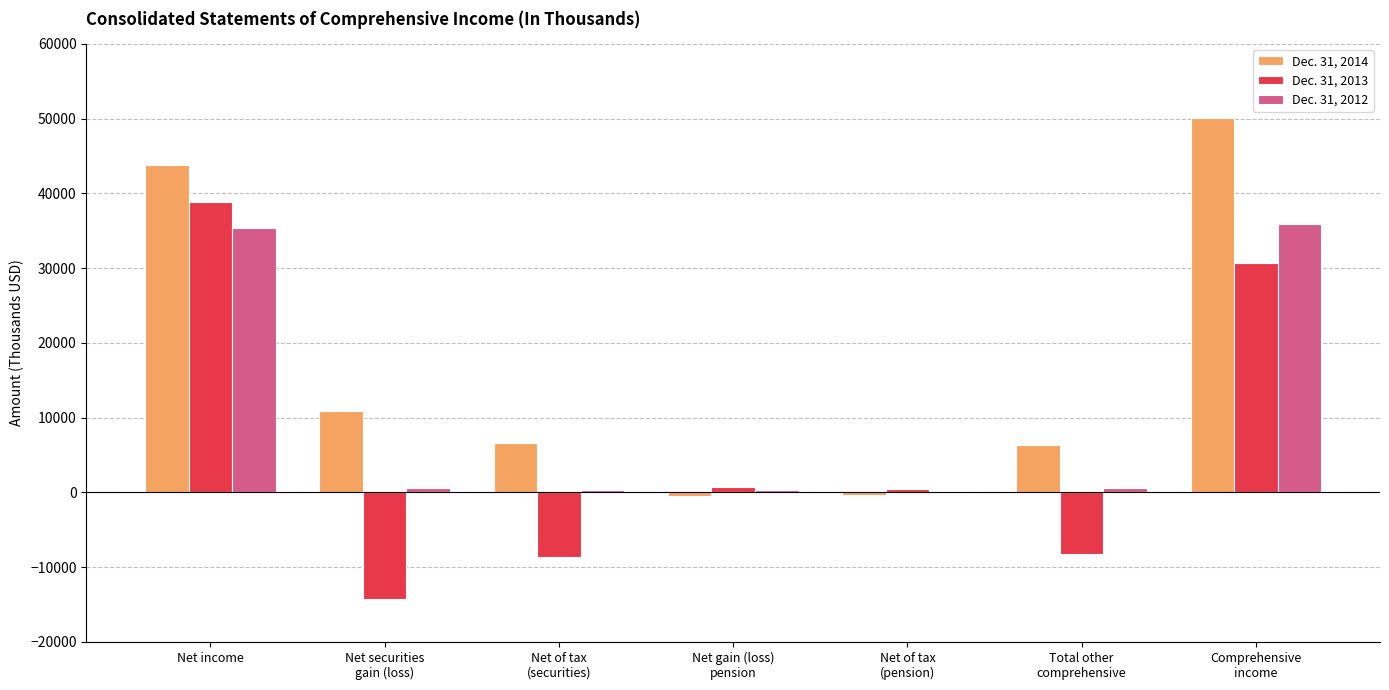

At which label is Dec. 31, 2012 closest to 18071?

Net income